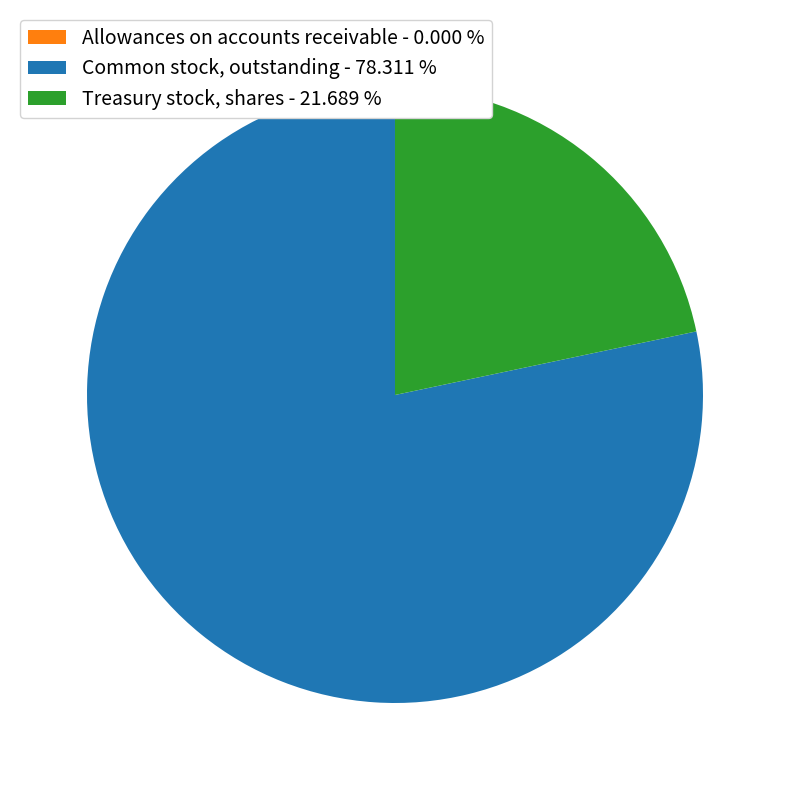

Is there a majority slice in this chart?

Yes